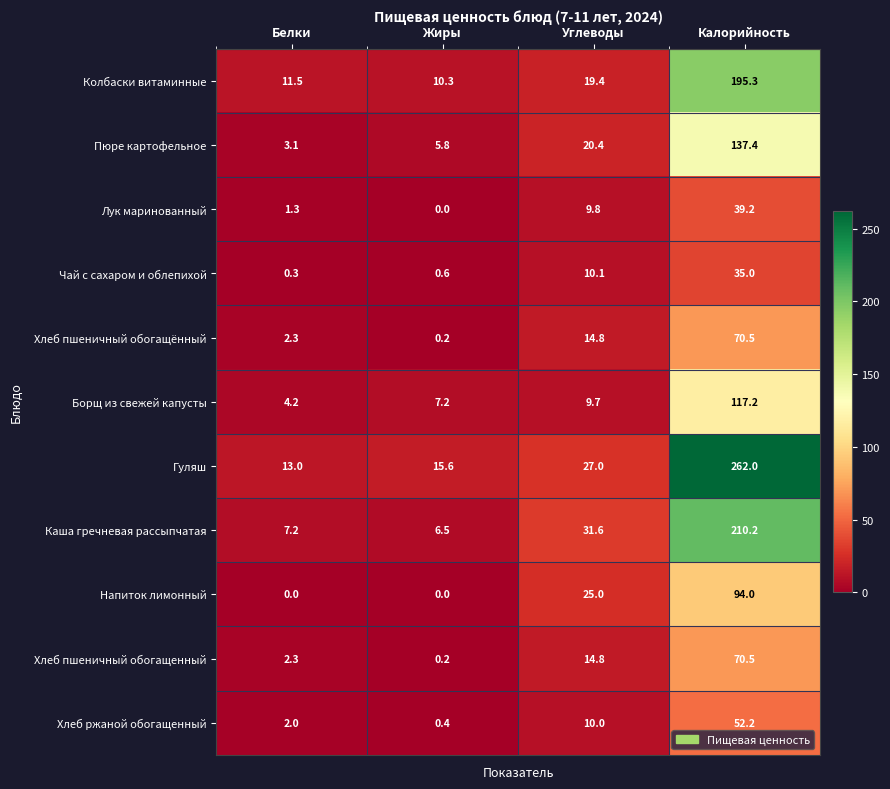

What is the difference between the second highest and minimum values in the Напиток лимонный series?

25.0